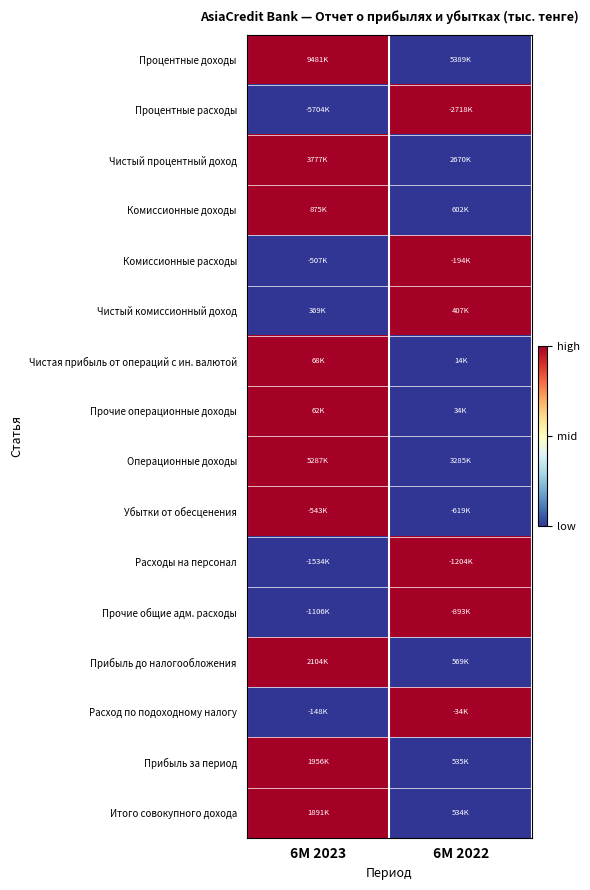

List the series in order of their peak value, lowest first.

Процентные доходы, Процентные расходы, Чистый процентный доход, Комиссионные доходы, Комиссионные расходы, Чистый комиссионный доход, Чистая прибыль от операций с ин. валютой, Прочие операционные доходы, Операционные доходы, Убытки от обесценения, Расходы на персонал, Прочие общие адм. расходы, Прибыль до налогообложения, Расход по подоходному налогу, Прибыль за период, Итого совокупного дохода